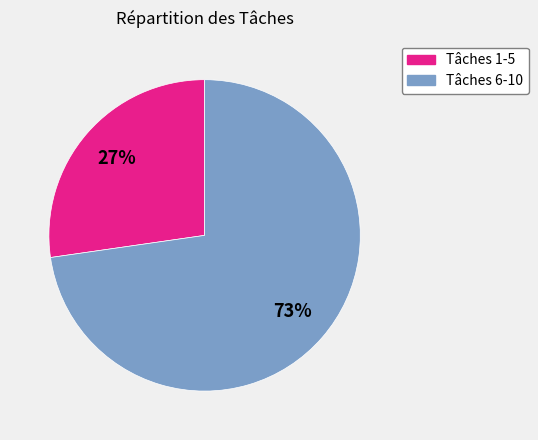

Does any single category account for the majority?

Yes